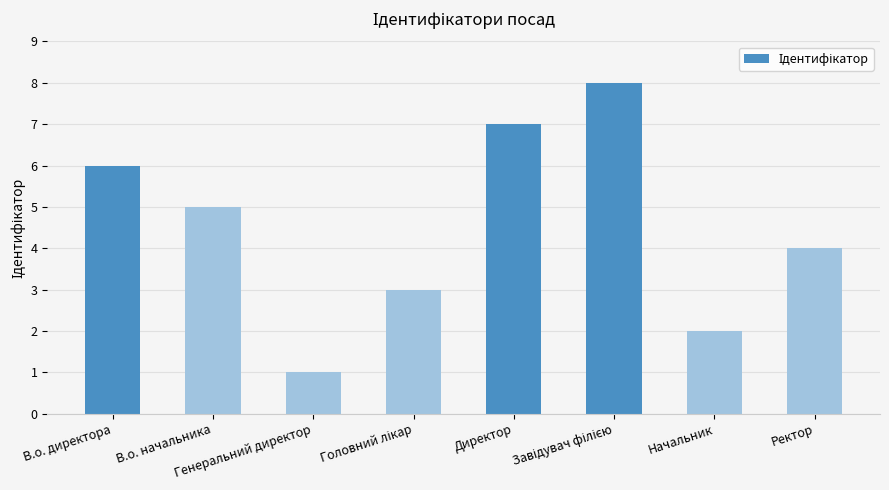

What is the maximum value shown in the chart?

8